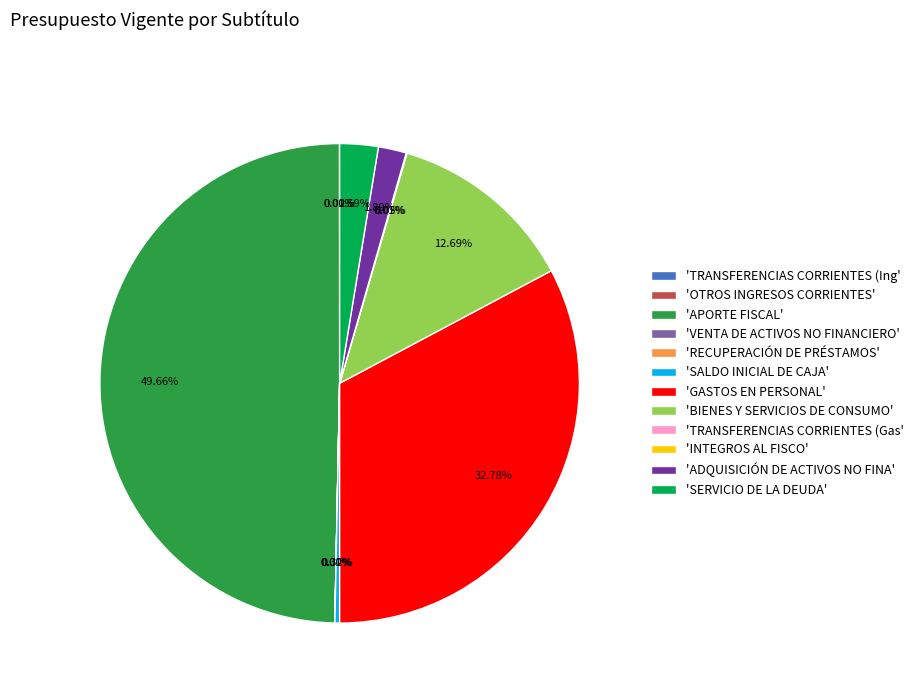

Does 'SERVICIO DE LA DEUDA' represent more than half of the total?

No